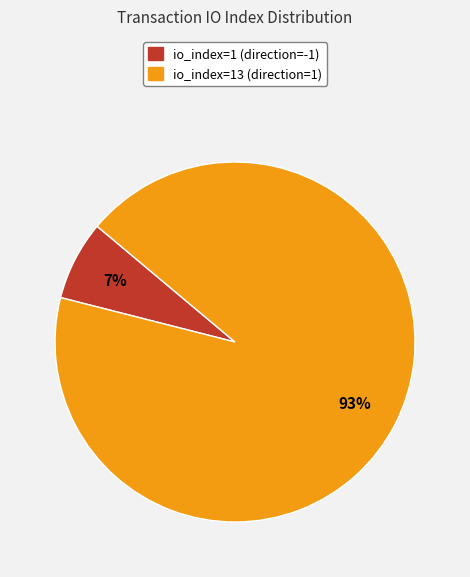

To the nearest percent, what is the average slice percentage?

50%